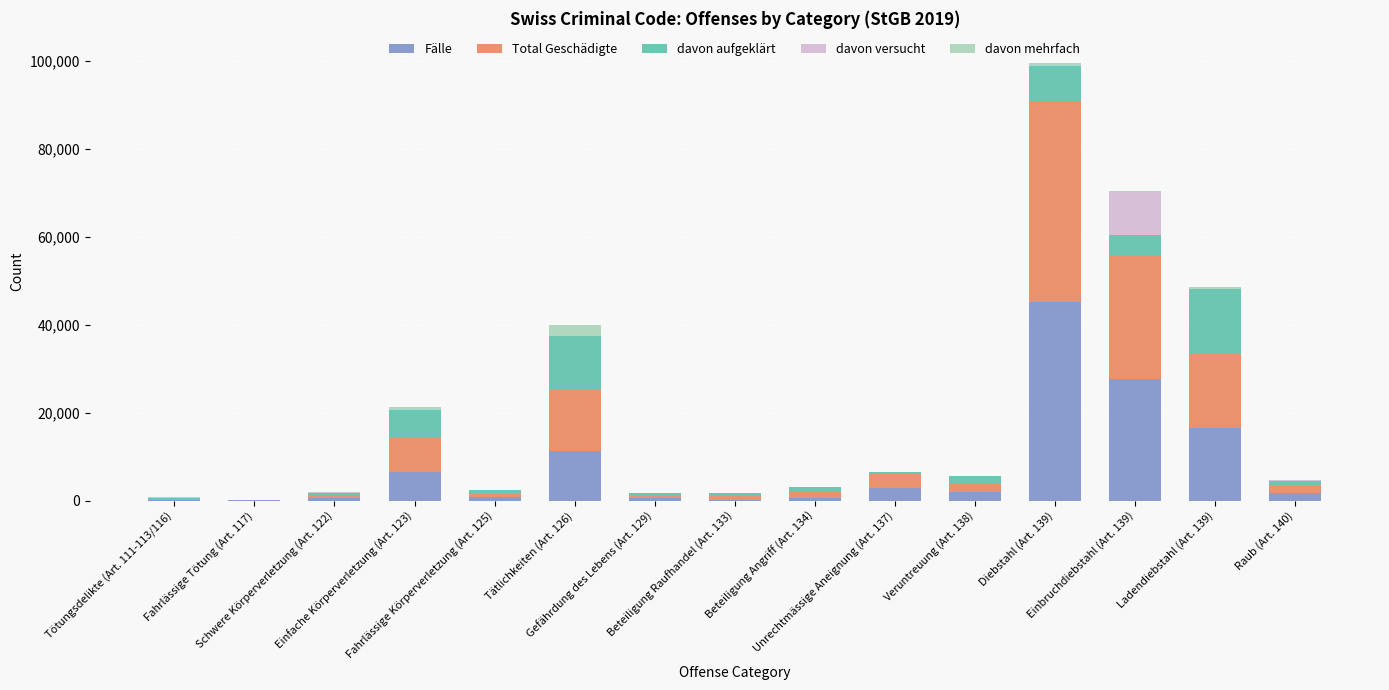

What are all the series names shown in the legend?

Fälle, Total Geschädigte, davon aufgeklärt, davon versucht, davon mehrfach